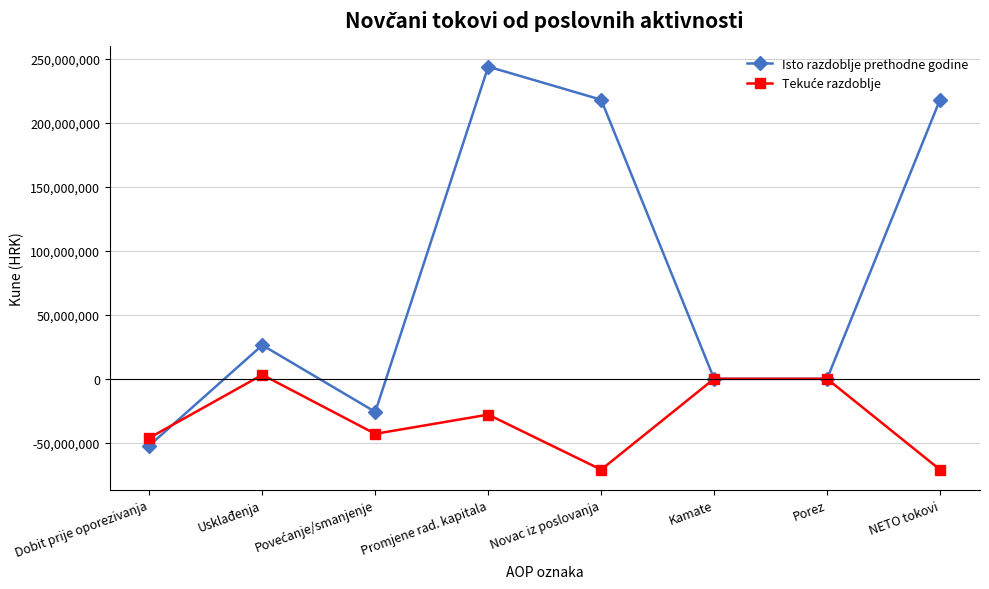

Is it true that Isto razdoblje prethodne godine equals 179643521 at Porez?

False